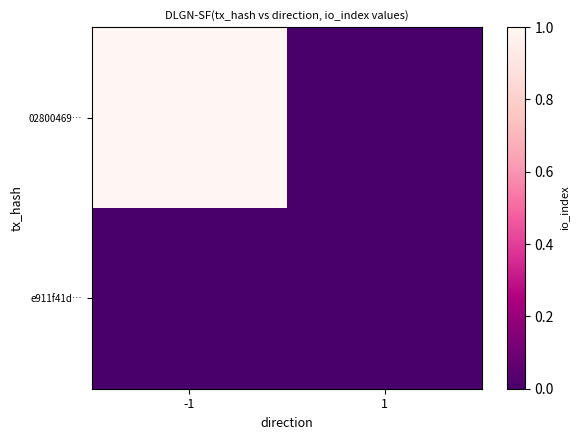

Rank the series by their maximum value, from highest to lowest.

02800469…, e911f41d…